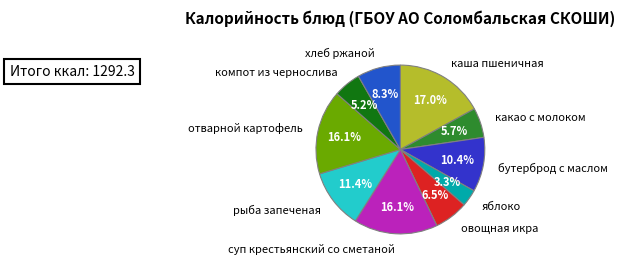

Does овощная икра account for over 50% of the chart?

No